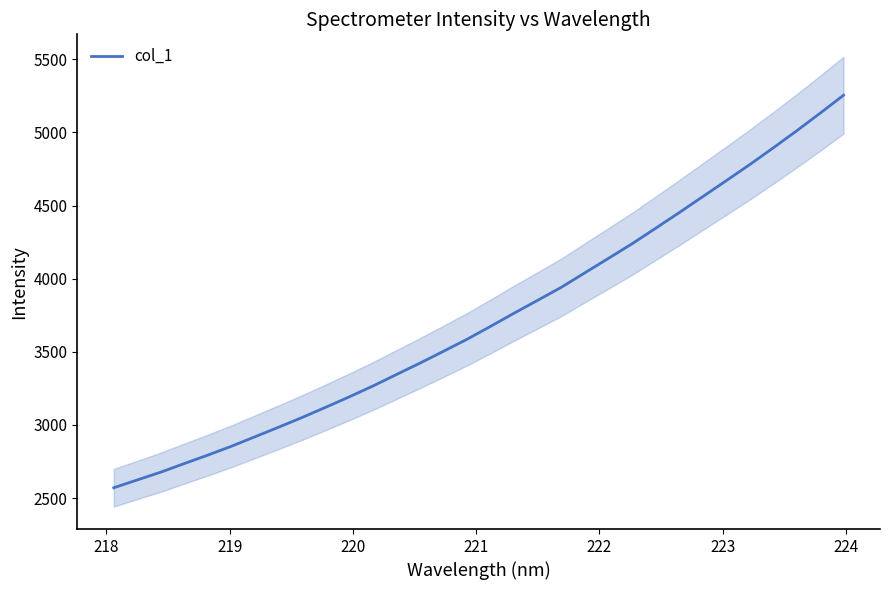

What is the lowest value of the col_1 series?

2570.8